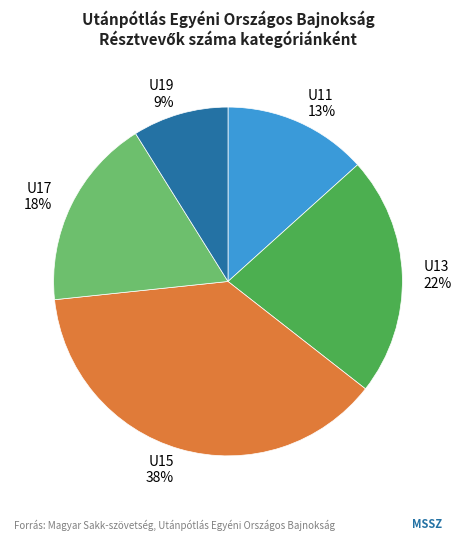

Is the sum of U15 and U13 greater than half?

Yes